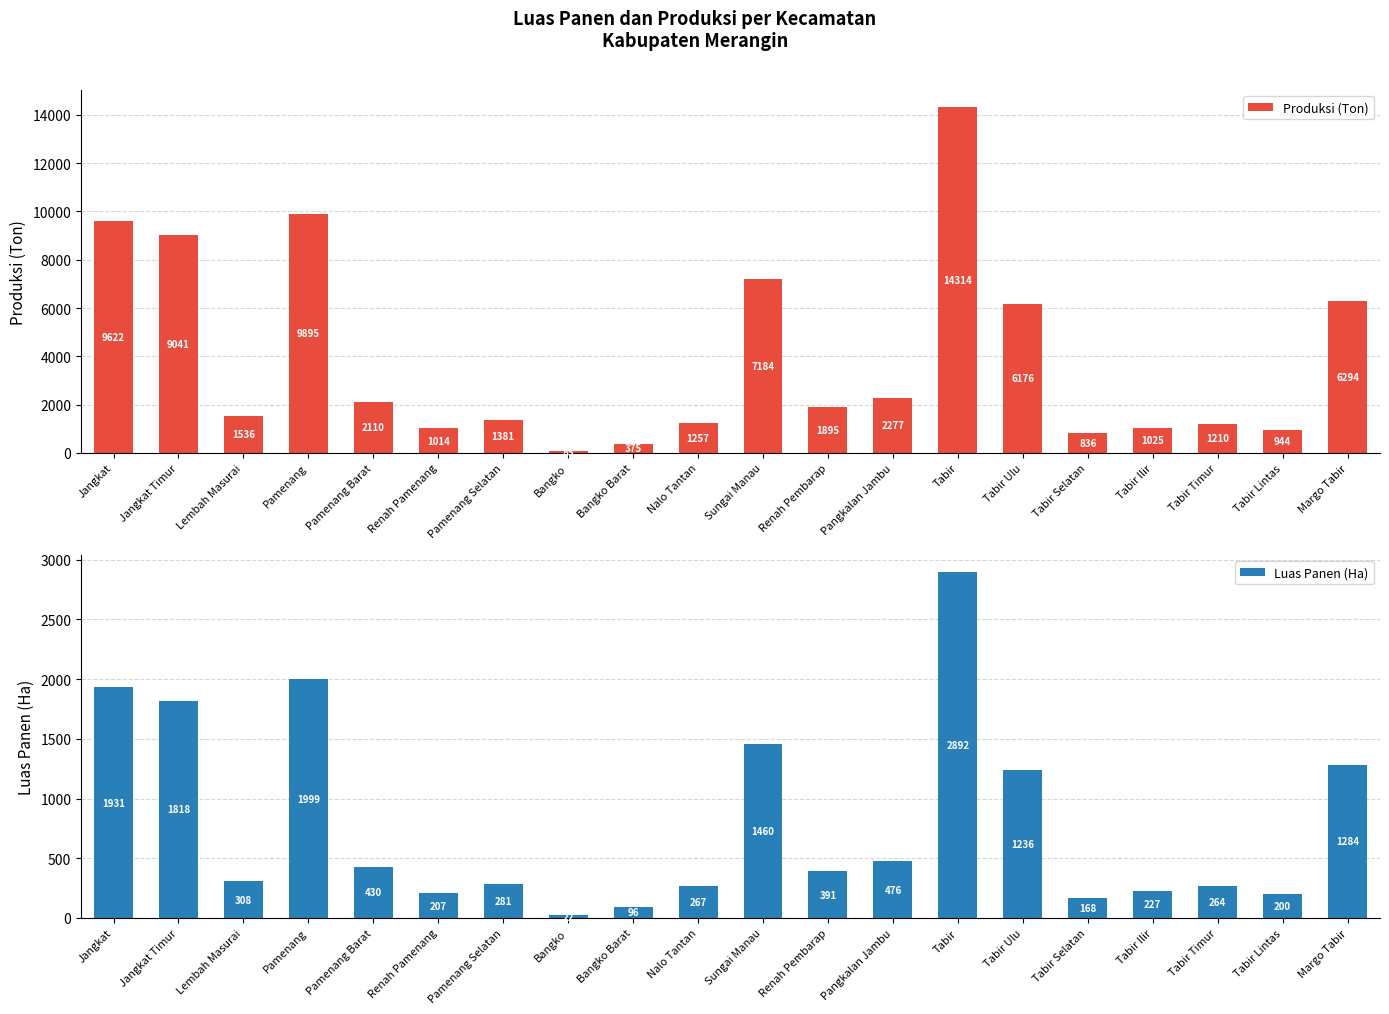

How many groups of bars are there?

20